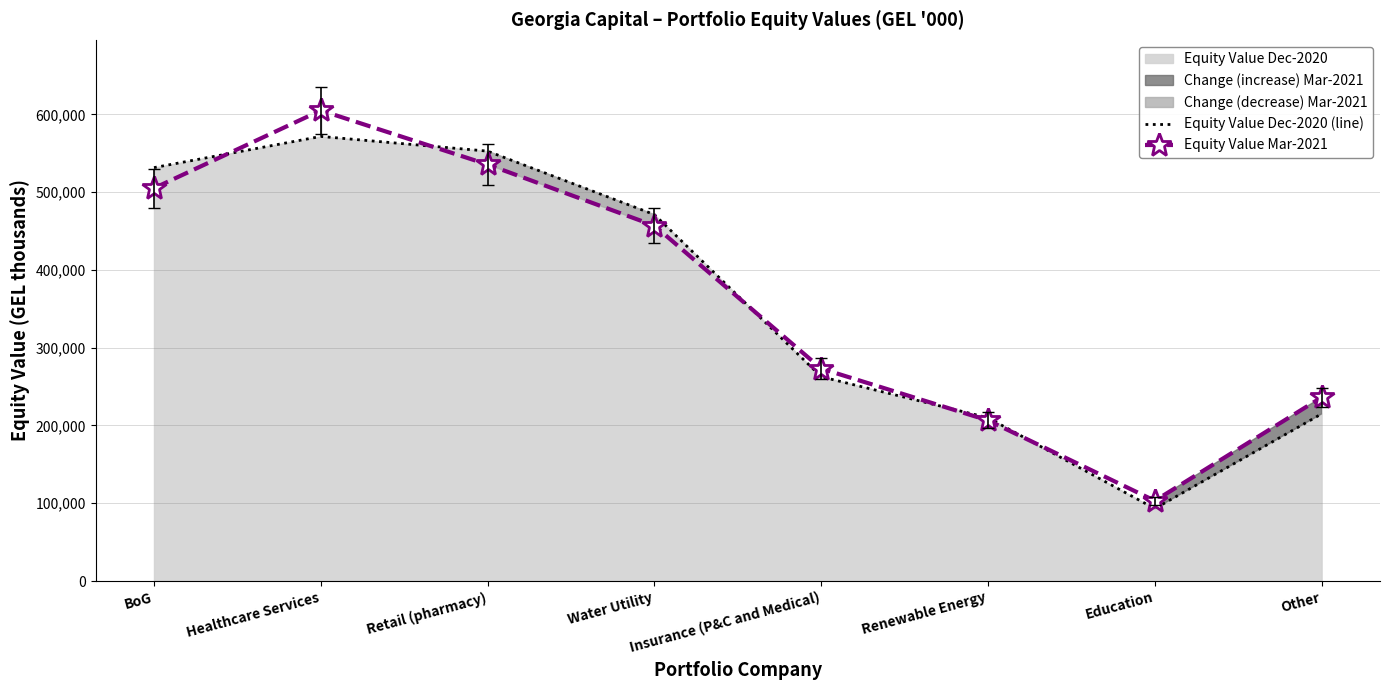

Where is Equity Value Mar-2021 nearest to the value 354150?

Insurance (P&C and Medical)